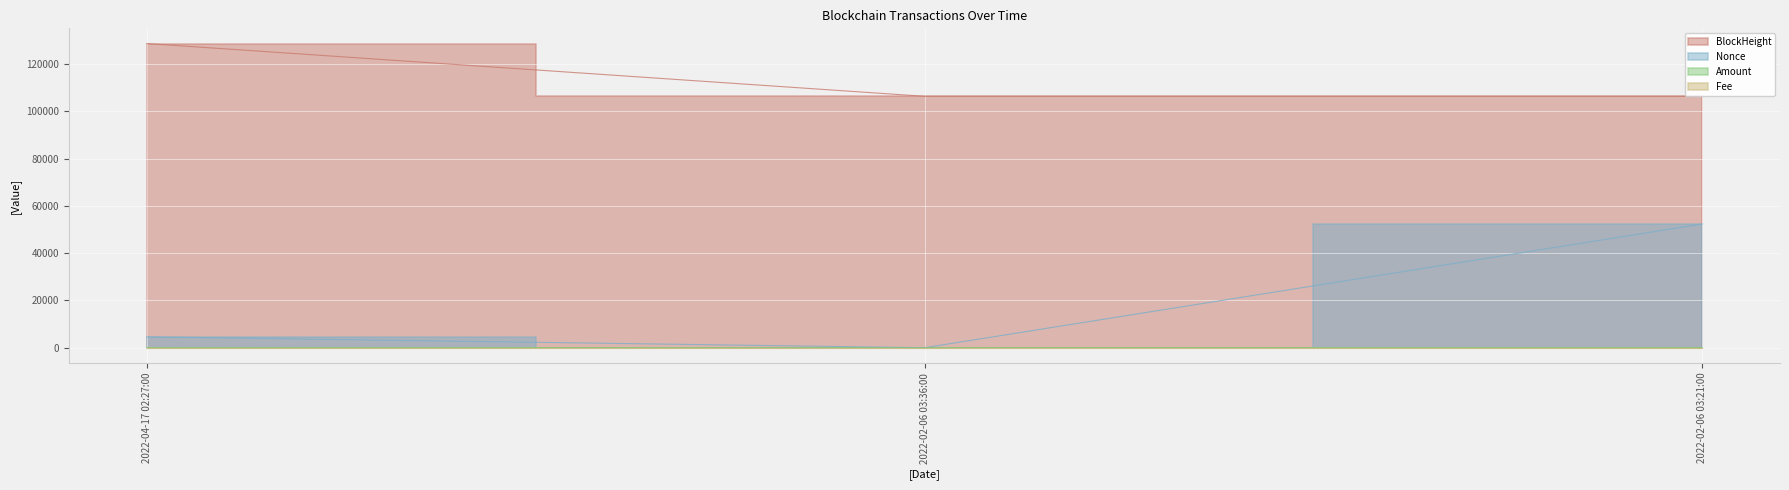

What is the difference between the maximum and second lowest values in the BlockHeight series?

22337.0